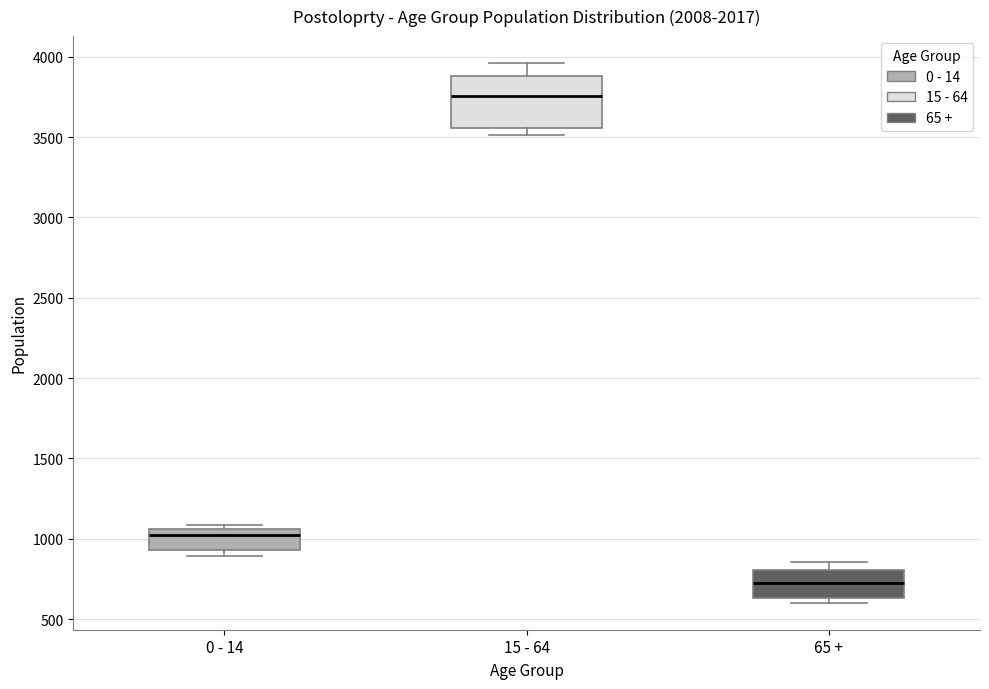

Which box has the highest median line?

15 - 64